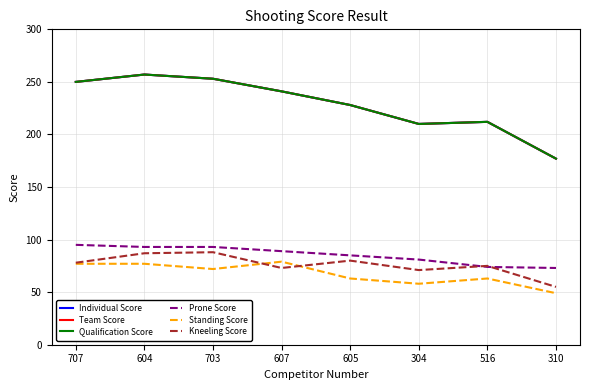

Is this an area chart (filled region under the line)?

No